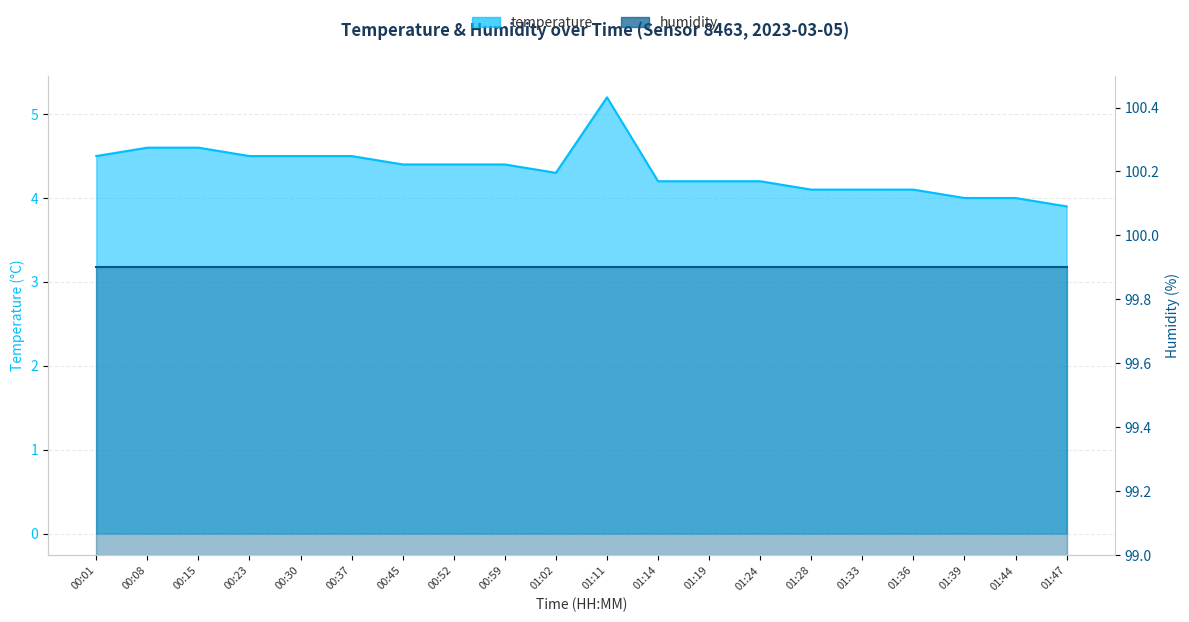

The value at 01:33 is 4.1. True or false?

True